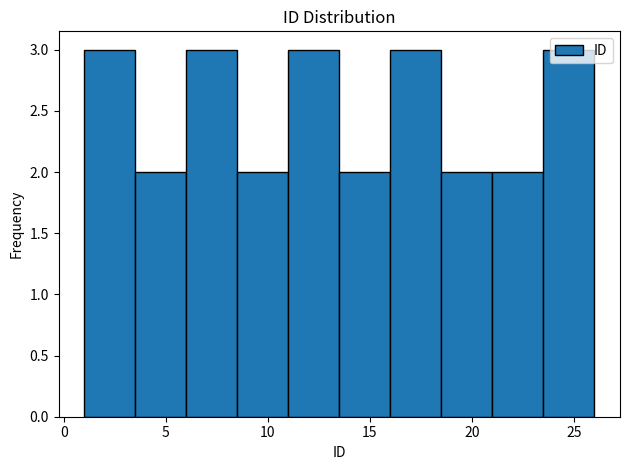

Reading left to right, transcribe this chart: for each bar, give the range it covers on the x-axis and its height. The values are not printed on the chart, so give them approximately, as read against the axis.

1.0 to 3.5: 3
3.5 to 6.0: 2
6.0 to 8.5: 3
8.5 to 11.0: 2
11.0 to 13.5: 3
13.5 to 16.0: 2
16.0 to 18.5: 3
18.5 to 21.0: 2
21.0 to 23.5: 2
23.5 to 26.0: 3